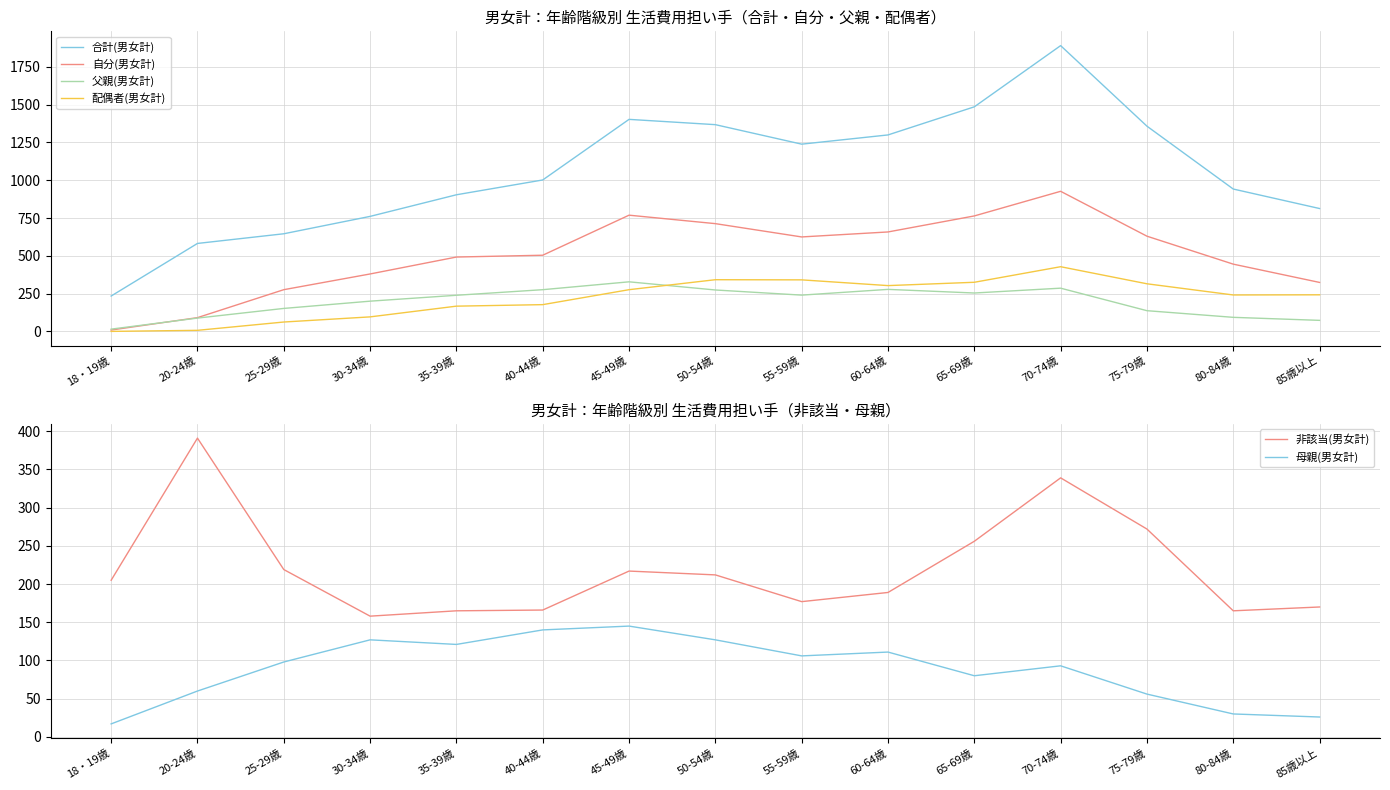

Is it true that 自分(男女計) equals 658 at 60-64歳?

True